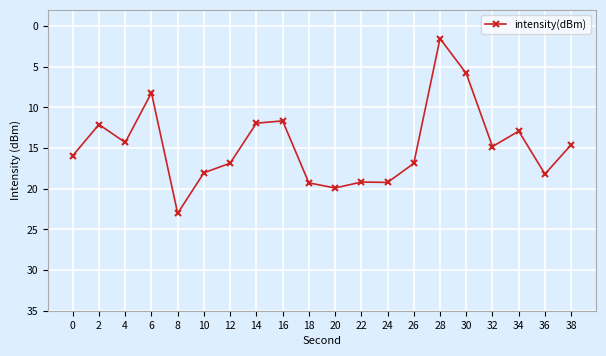

How many lines are shown in the chart?

1